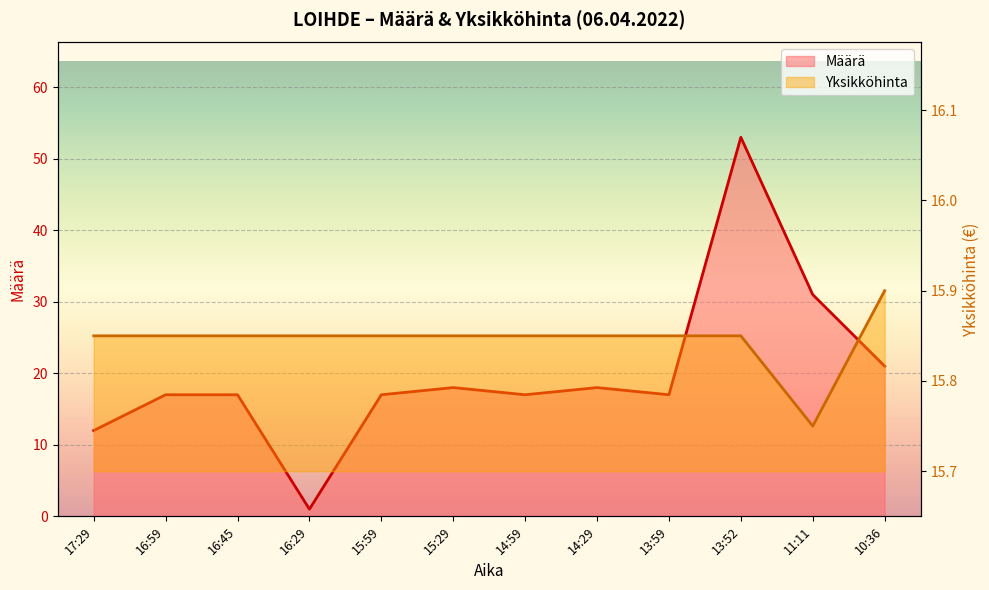

At which category is the sum across all series the highest?

13:52